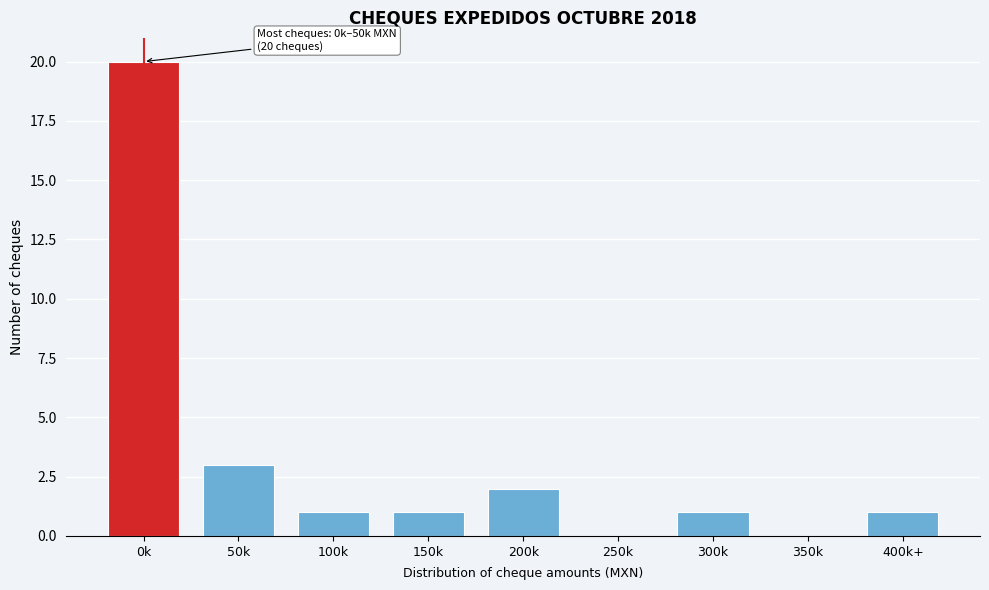

Reading left to right, transcribe all the data shown in this chart.

0k=20	50k=3	100k=1	150k=1	200k=2	250k=0	300k=1	350k=0	400k+=1